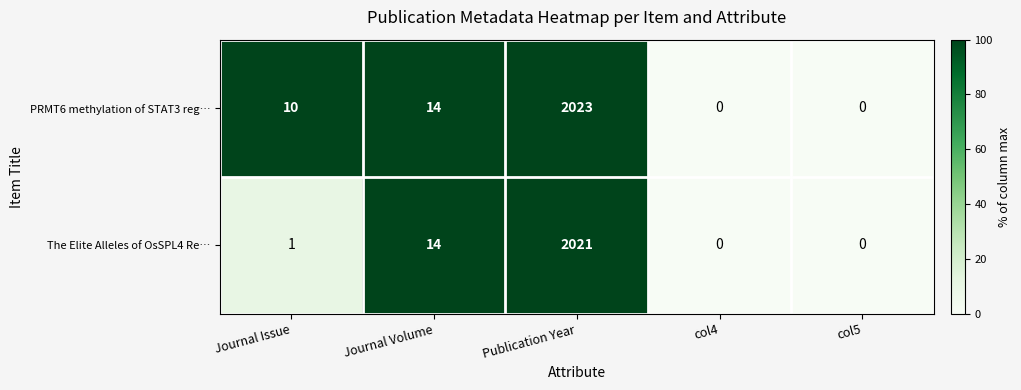

Reading left to right, what are all the values shown in this chart?

PRMT6 methylation of STAT3 reg…: 10	14	2023	0	0
The Elite Alleles of OsSPL4 Re…: 1	14	2021	0	0